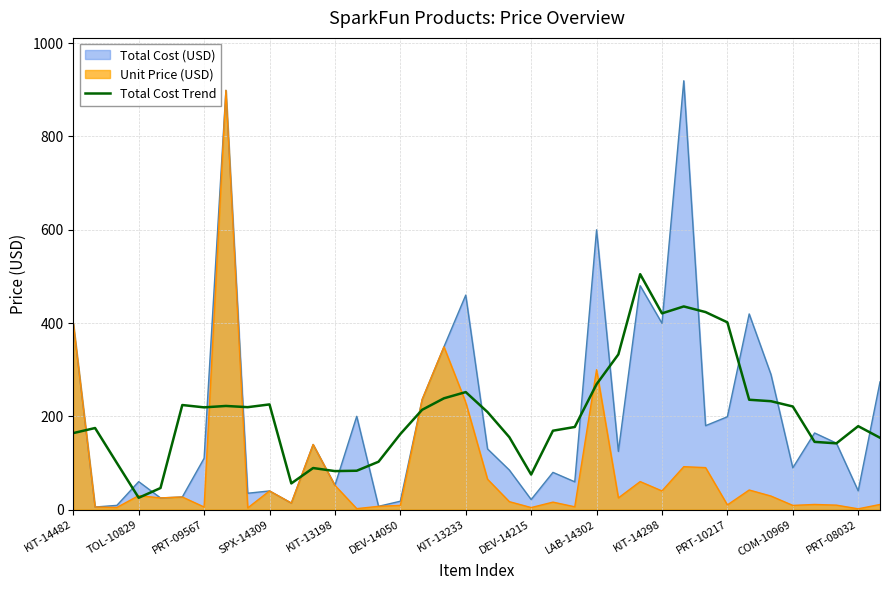

The Total Cost (USD) series shows 69.3 at PRT-10217. True or false?

False